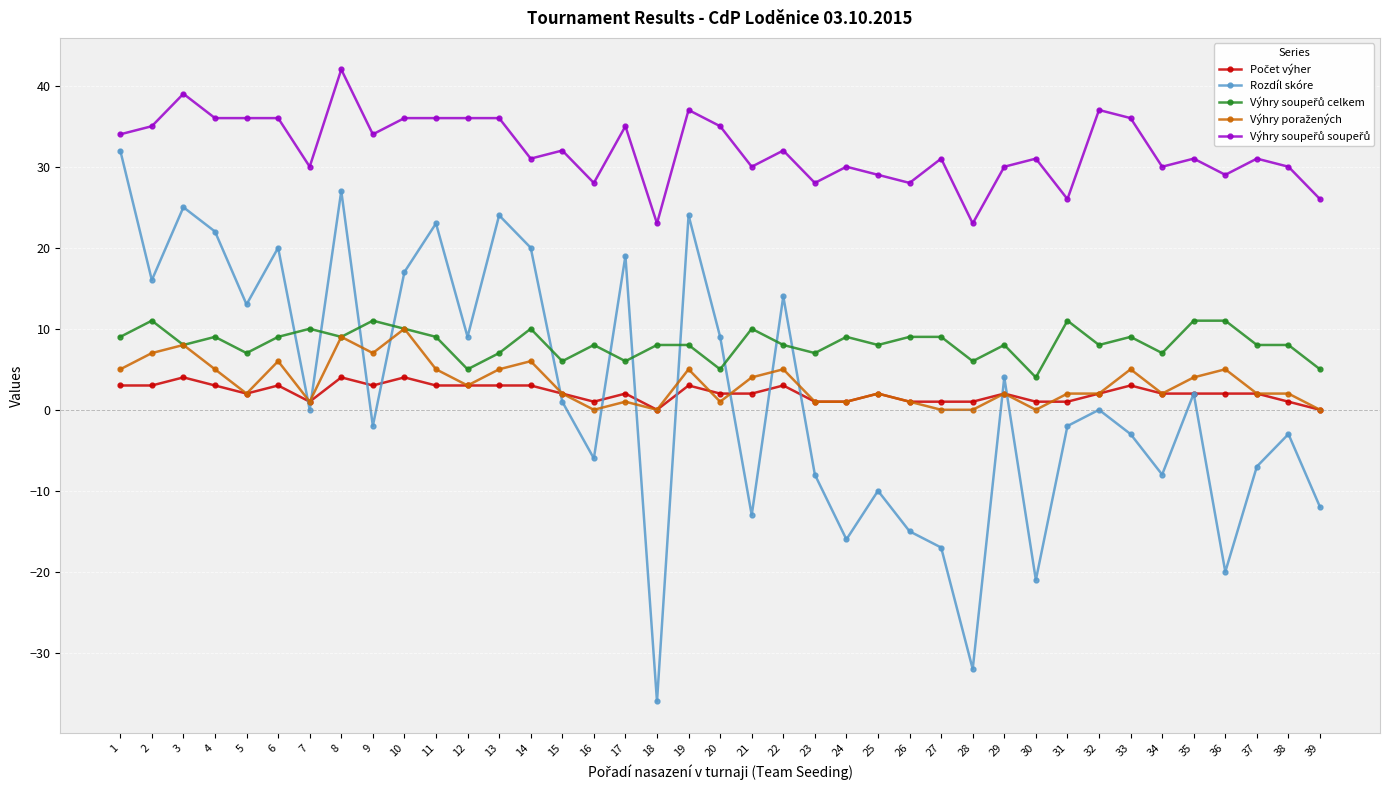

At which label does Rozdíl skóre reach its minimum?

18